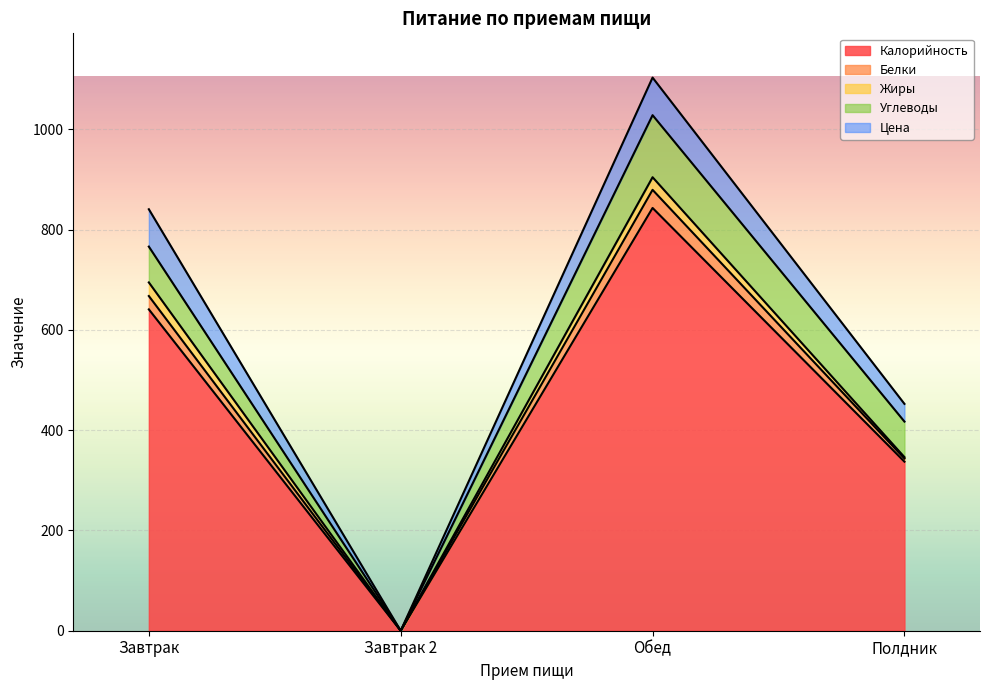

List the labels in order of Цена value, largest first.

Обед, Завтрак, Полдник, Завтрак 2